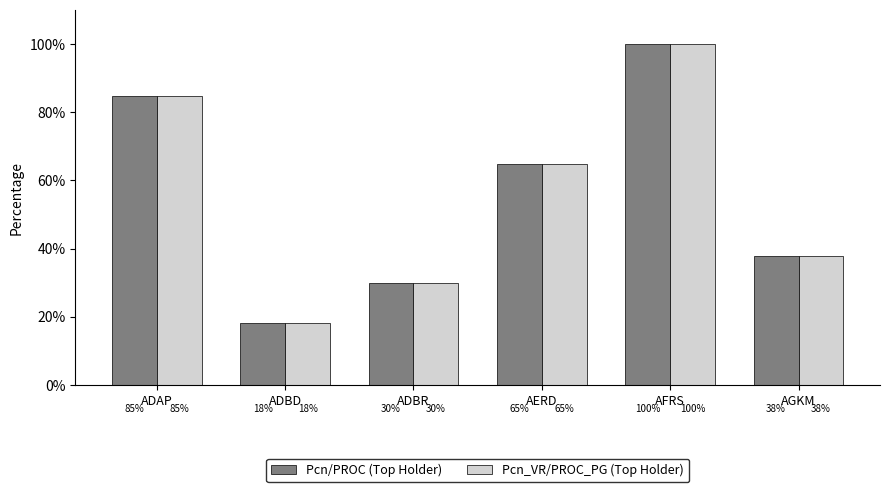

The Pcn_VR/PROC_PG (Top Holder) series shows 42.8 at ADBR. True or false?

False